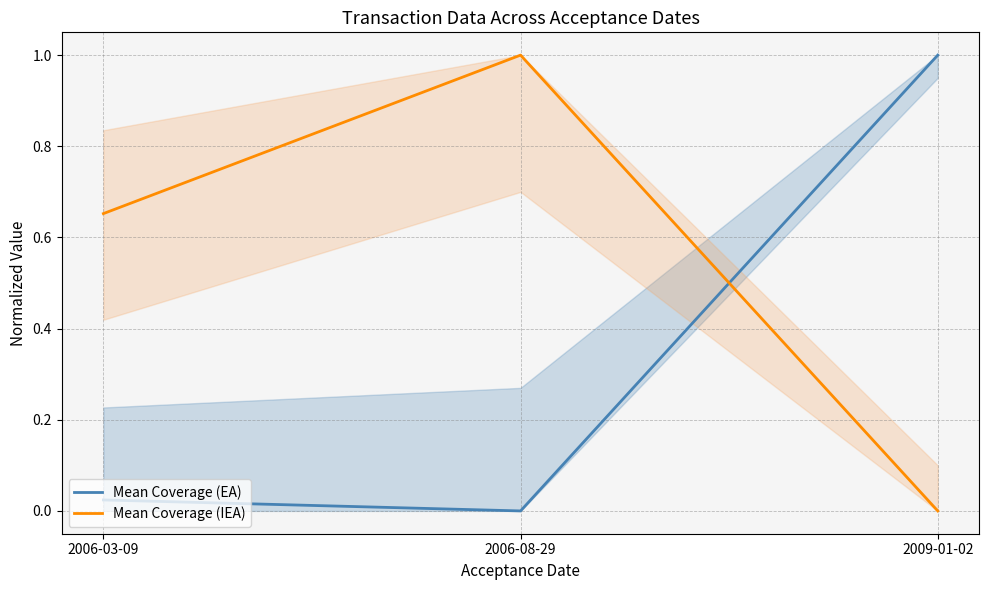

Between 2006-08-29 and 2006-03-09, which is larger?

2006-03-09